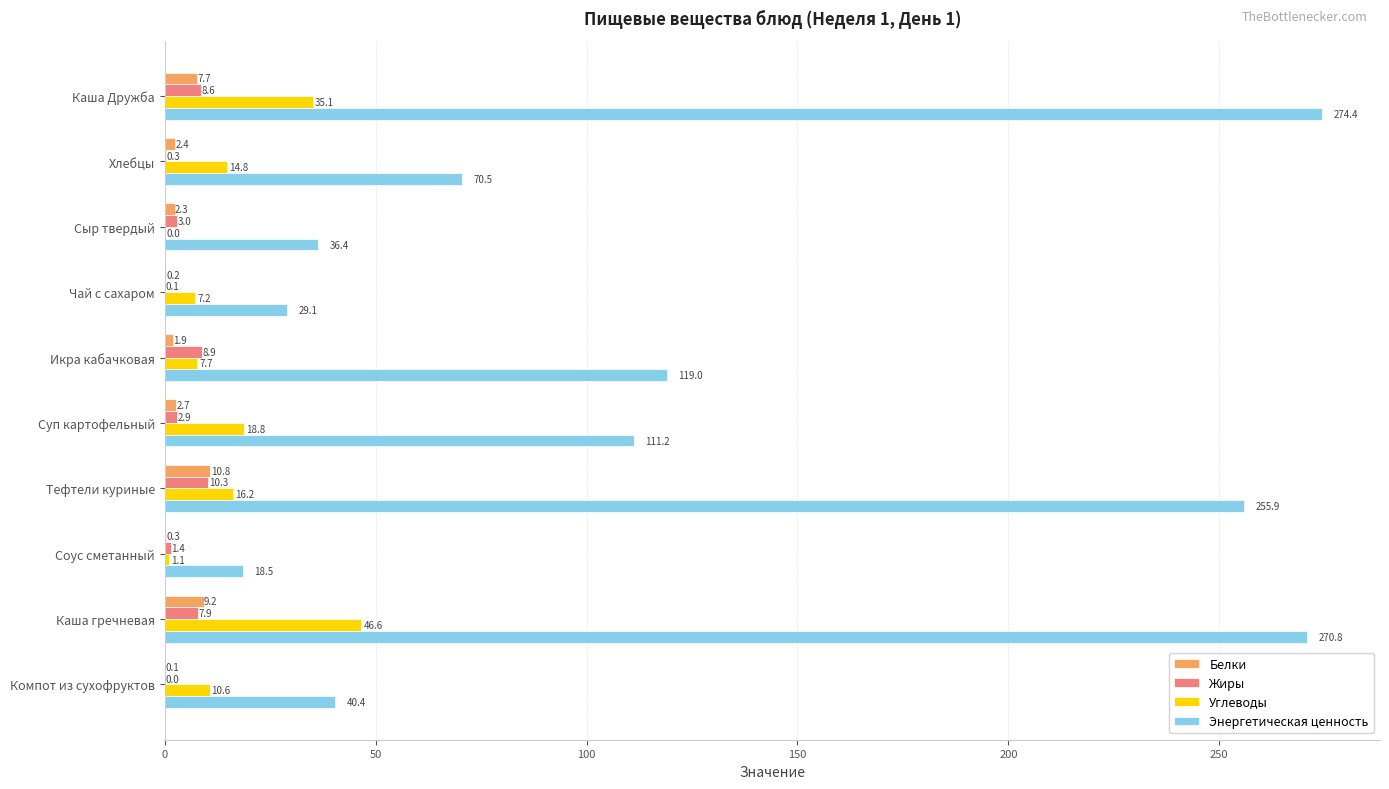

Is the value of Энергетическая ценность at Соус сметанный greater than the value of Белки at Каша гречневая?

Yes